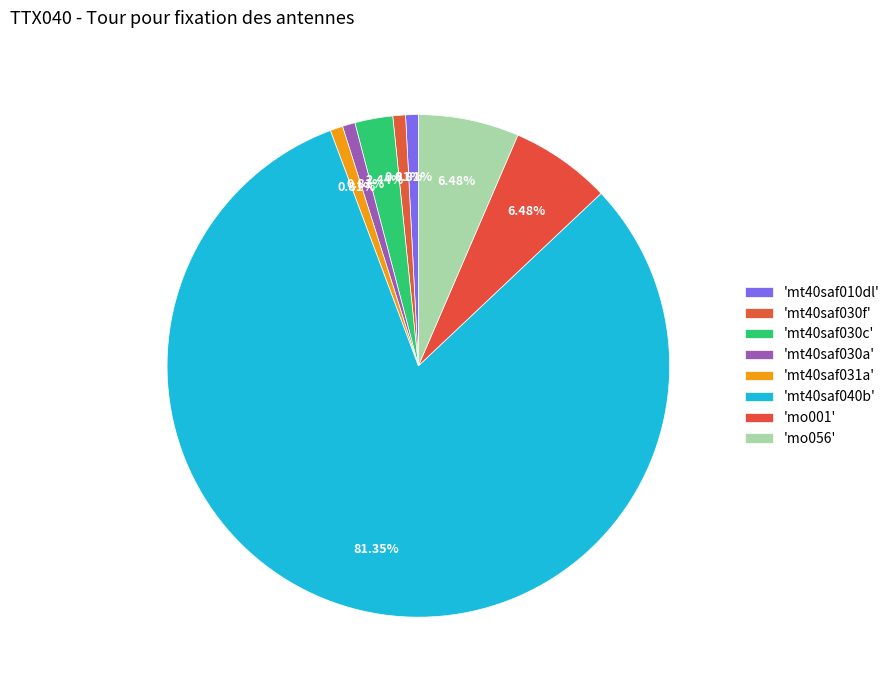

How many slices are in this pie chart?

8